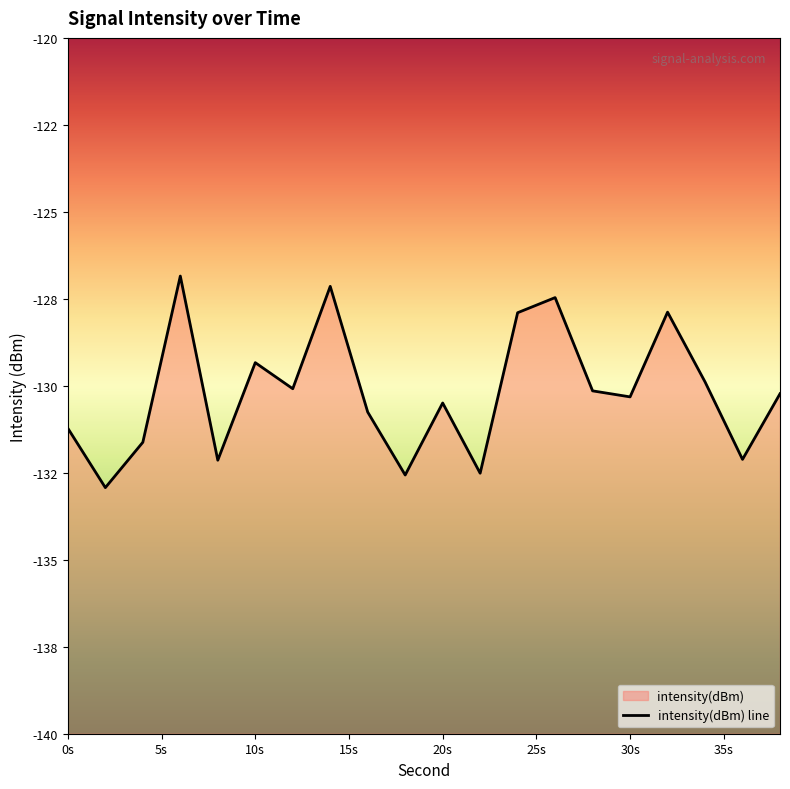

Rank the categories by value from lowest to highest.

2, 18, 22, 8, 36, 4, 0, 16, 20, 30, 38, 28, 12, 34, 10, 24, 32, 26, 14, 6